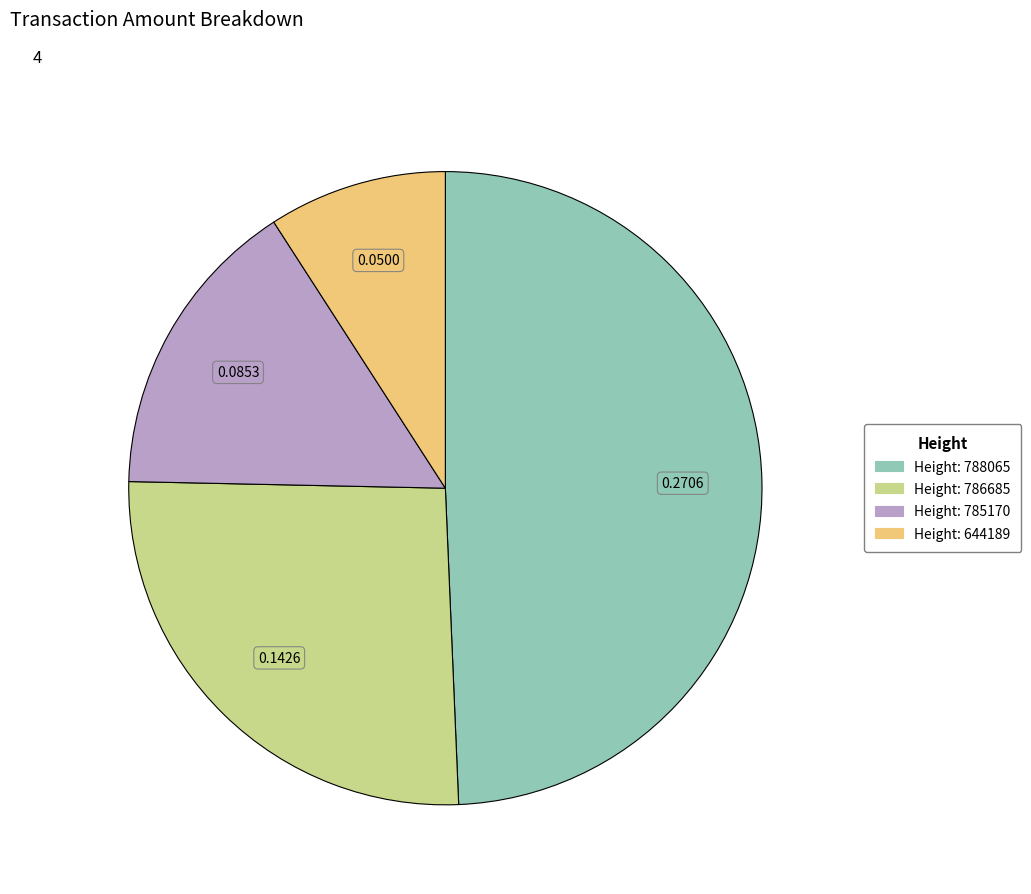

Does any single category account for the majority?

No